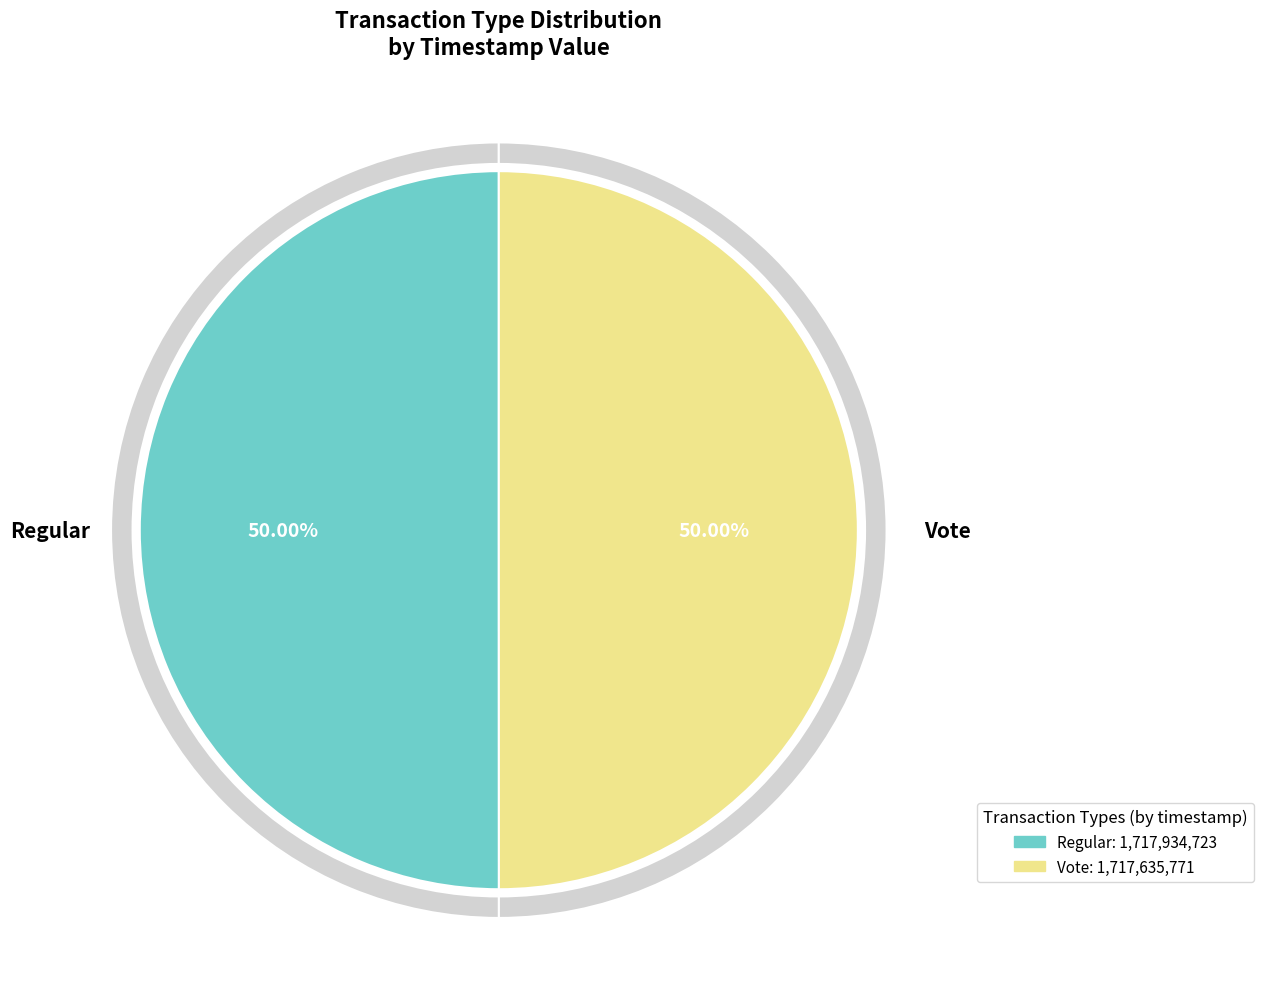

Between Regular and Vote, which is larger?

Regular